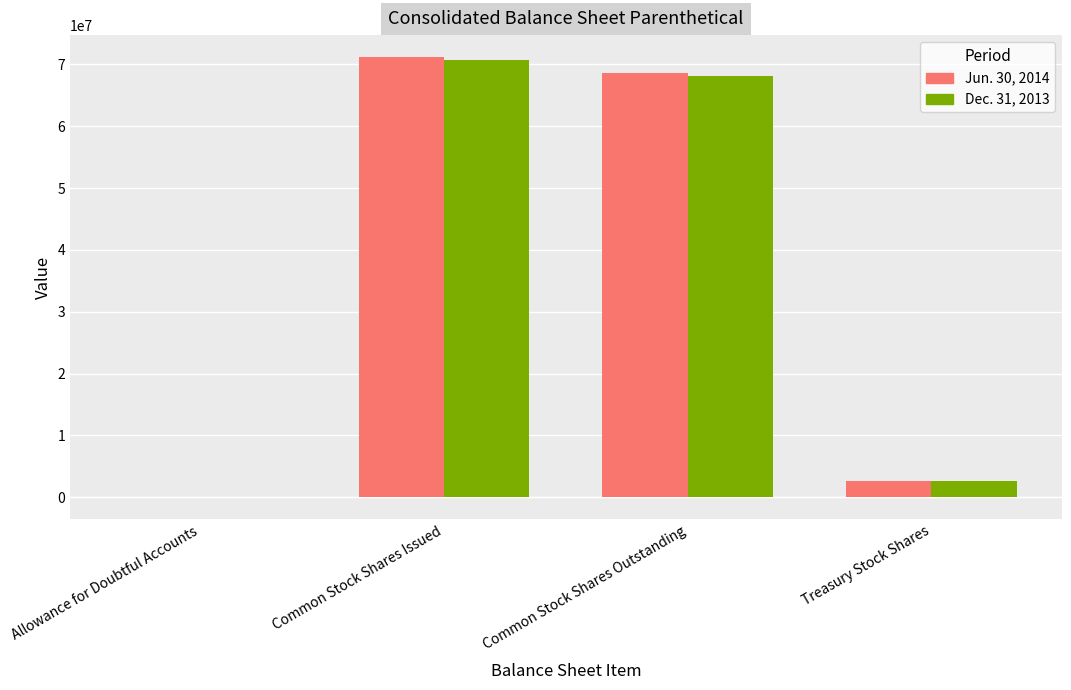

Is it true that Dec. 31, 2013 equals 2582520 at Treasury Stock Shares?

True